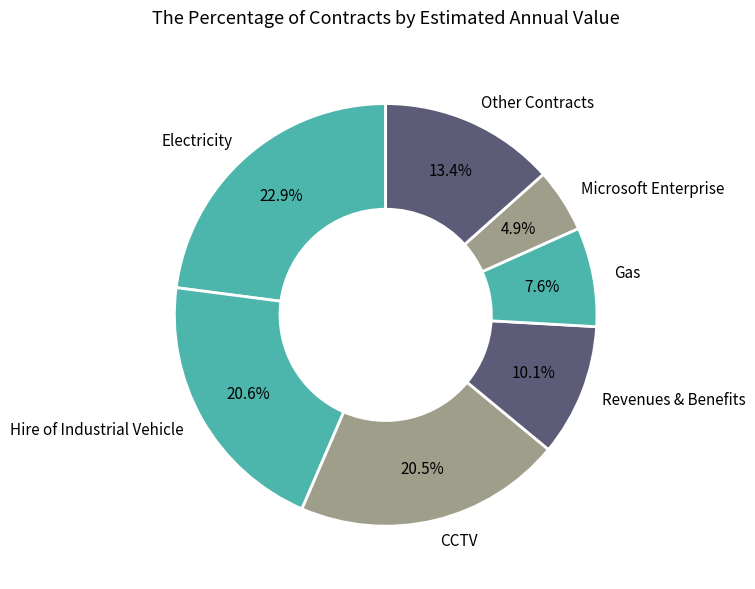

Which slice is the smallest?

Microsoft Enterprise